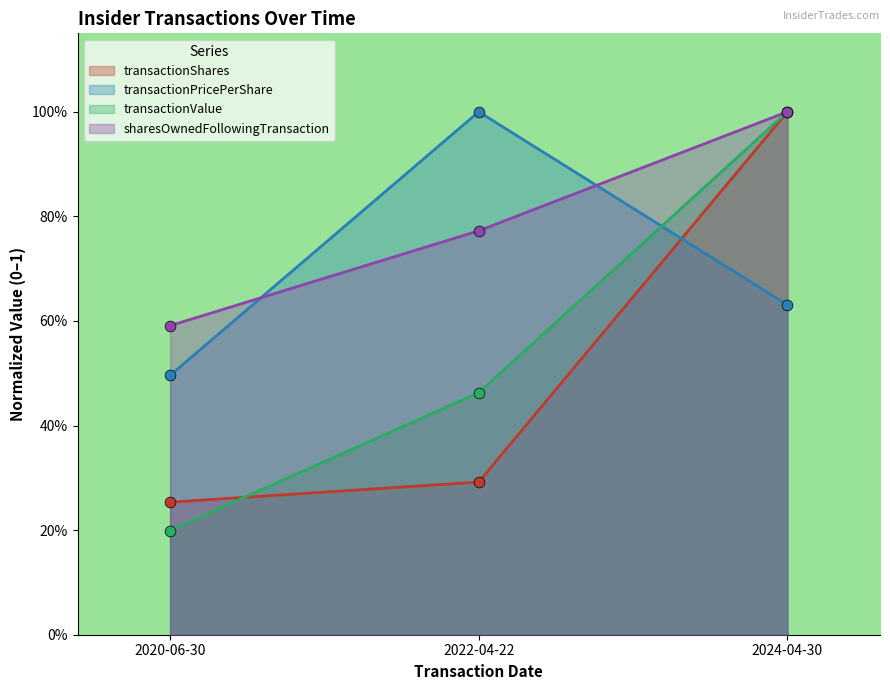

Which series has the largest total across all categories?

sharesOwnedFollowingTransaction